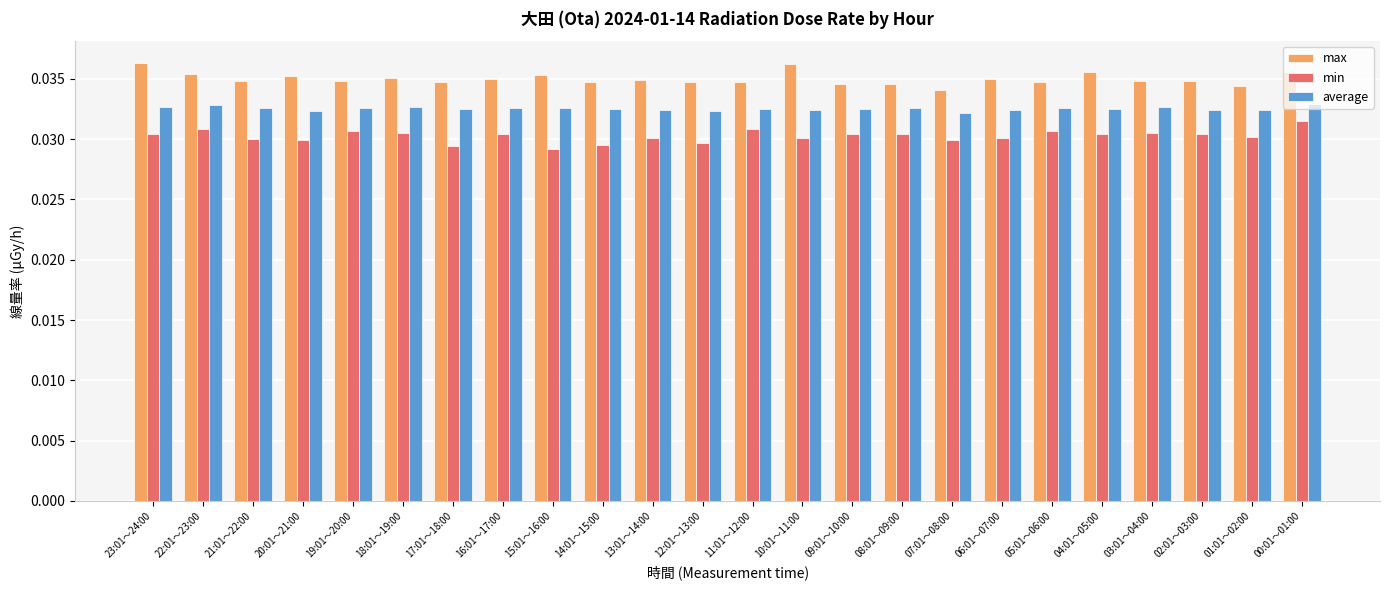

Count the number of data series in this chart.

3